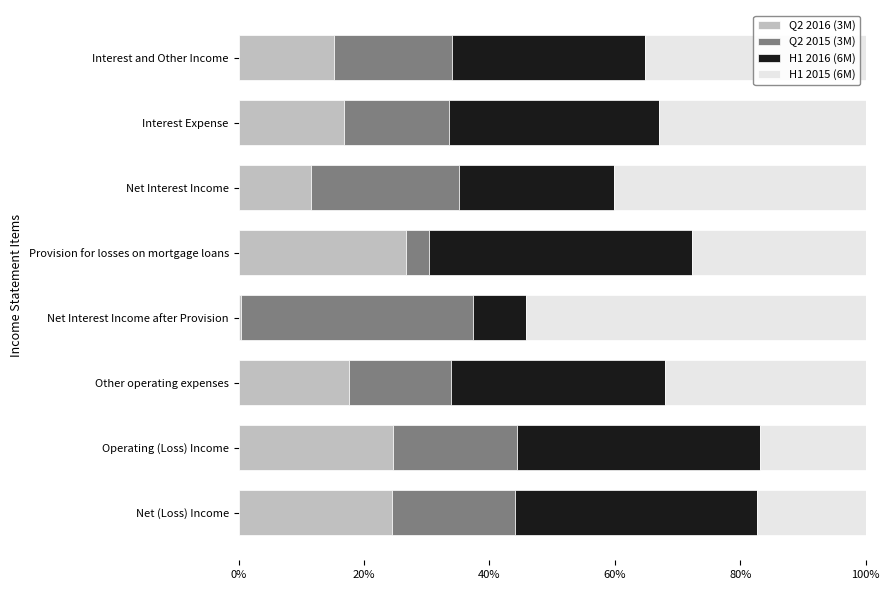

What is the sum of the Q2 2016 (3M) values at Interest Expense and Operating (Loss) Income?

41.5